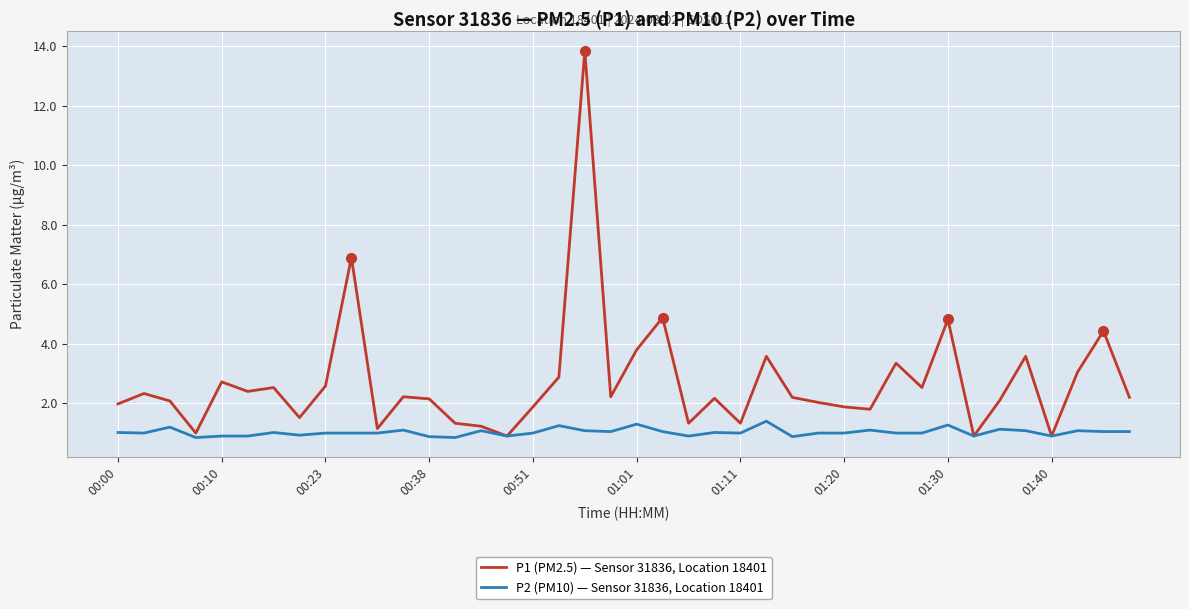

Which series has the widest spread of values?

P1 (PM2.5) — Sensor 31836, Location 18401